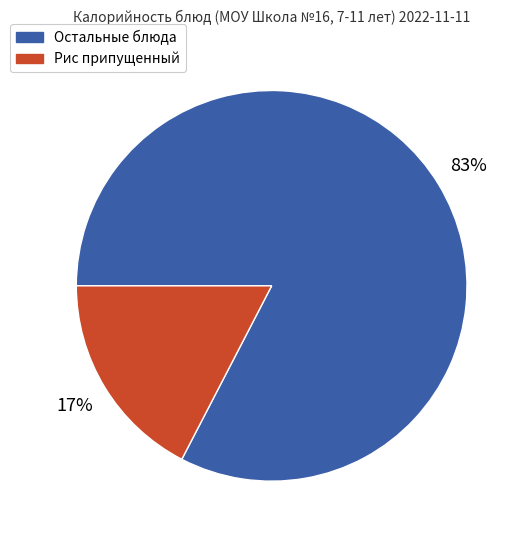

Between Рис припущенный and Остальные блюда, which is larger?

Остальные блюда